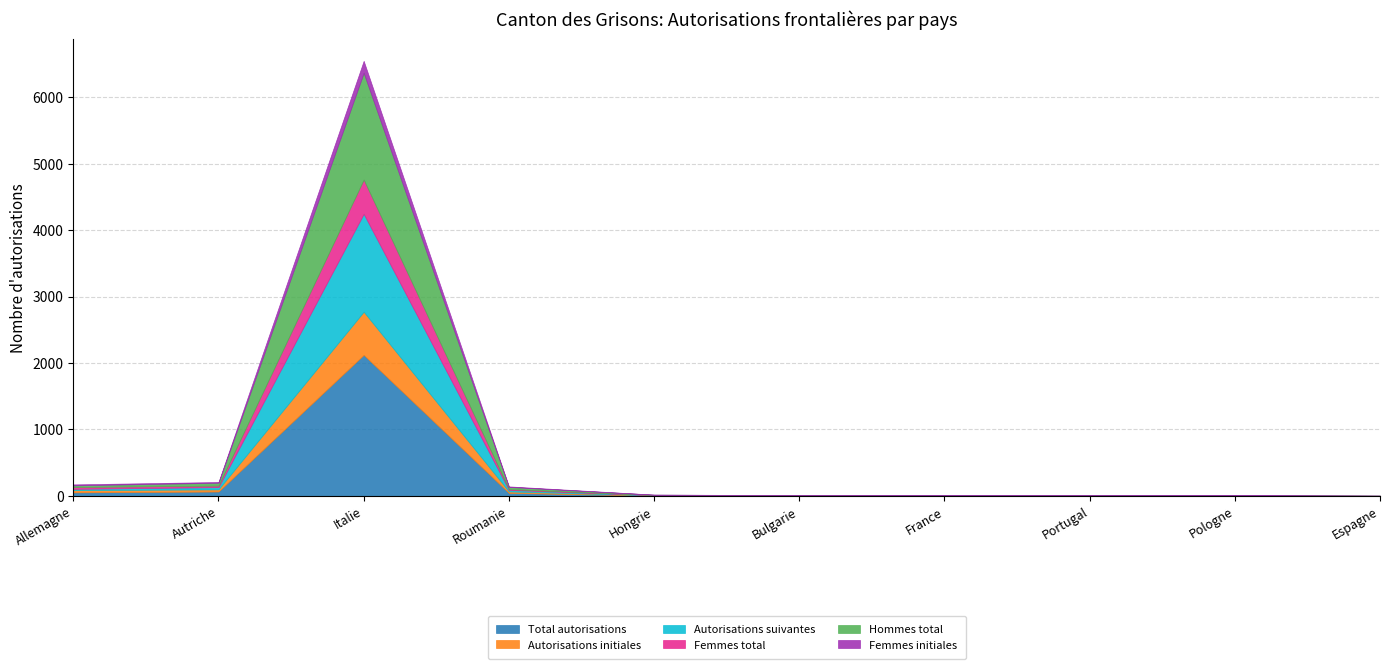

True or false: Femmes initiales and Autorisations suivantes cross at least once.

True